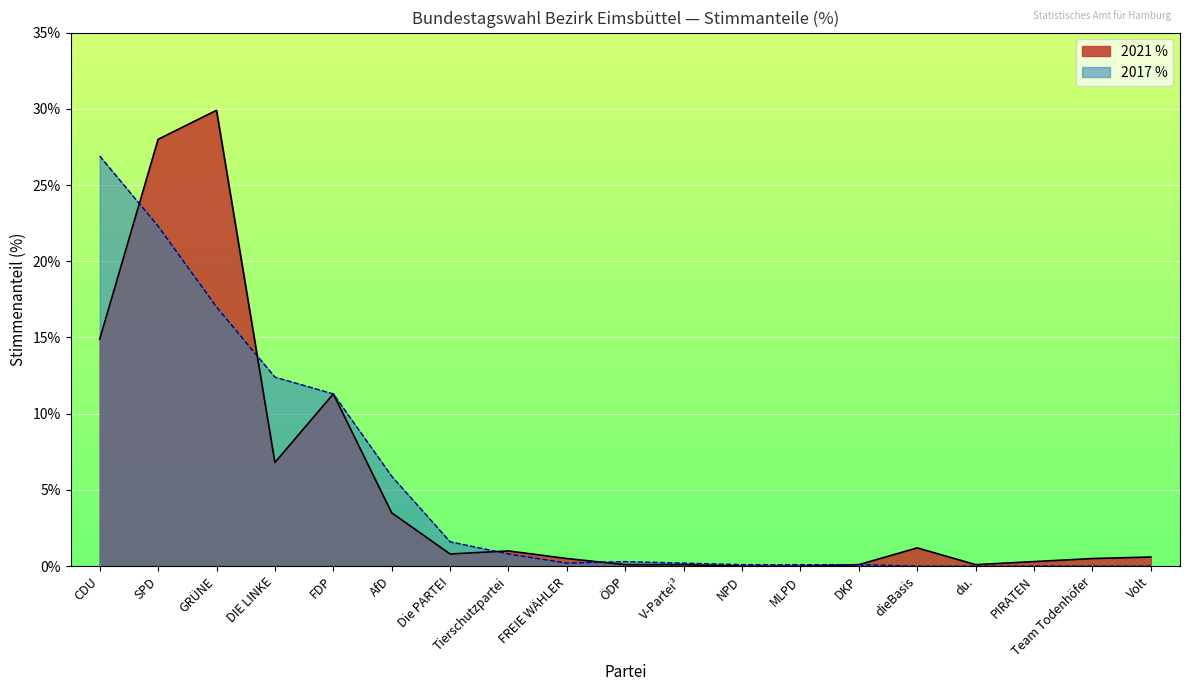

What is the label of the 8th point from the left?

Tierschutzpartei